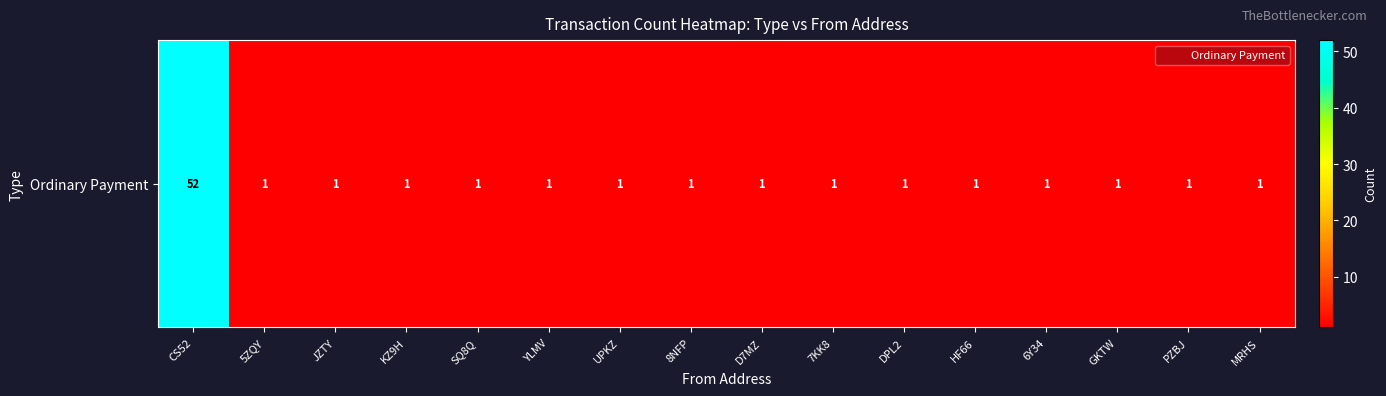

True or false: the data shows 1 at DPL2.

False